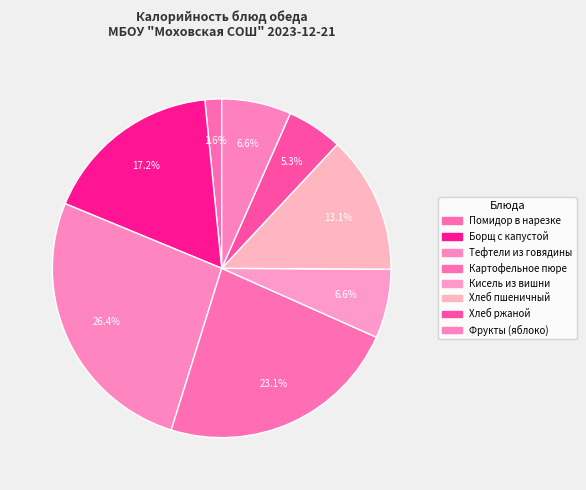

Does Кисель из вишни account for over 50% of the chart?

No